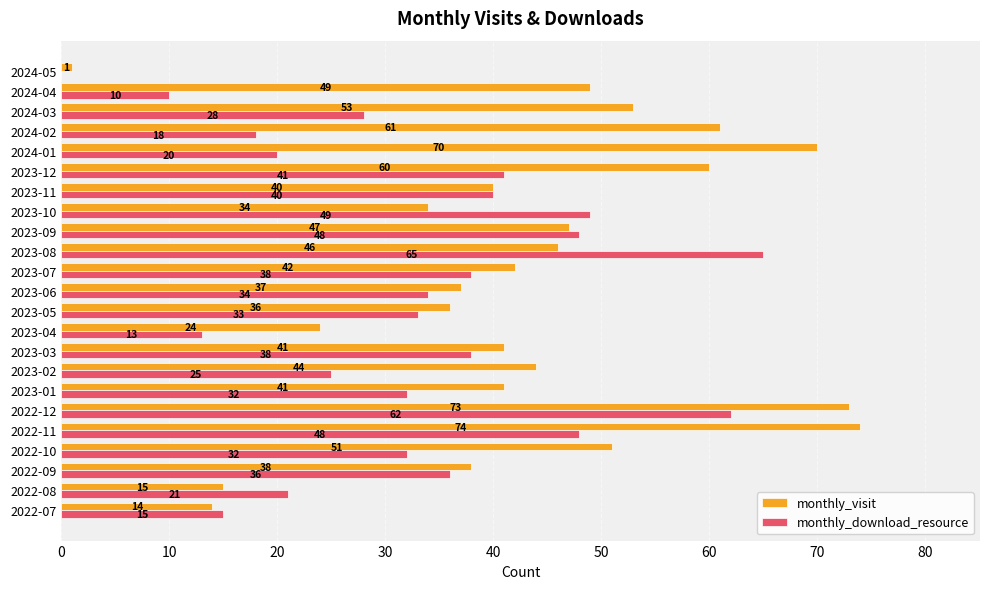

Which series changed the most between 2022-11 and 2023-03?

monthly_visit